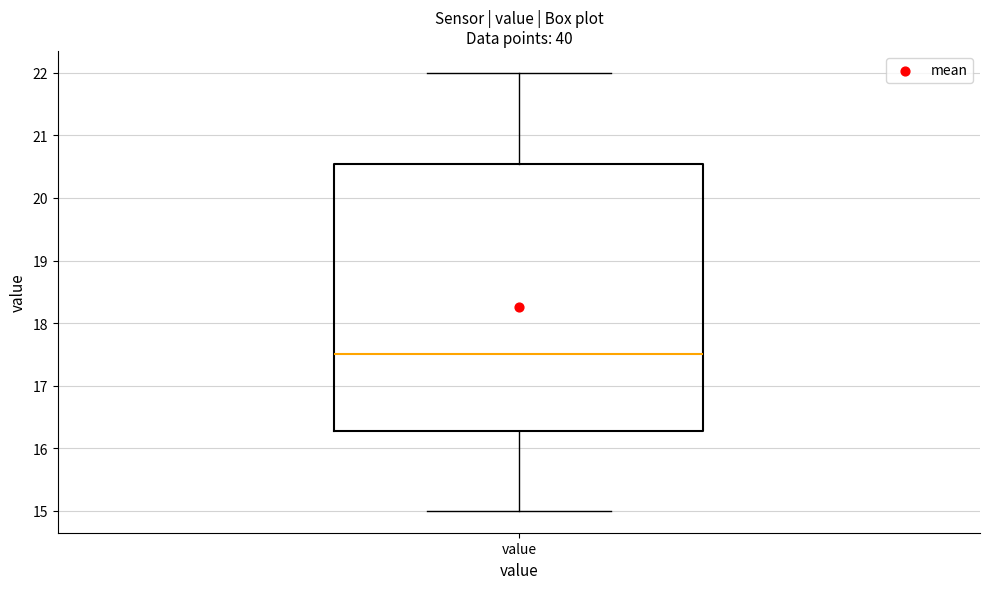

Transcribe this box plot: give where the median line is, the range the box spans, and where the two whiskers end, as read against the y-axis. The values are not printed on the chart, so give them approximately, as read against the axis.

median 17.5, box 16.3 to 20.6, whiskers 15.0 to 22.0